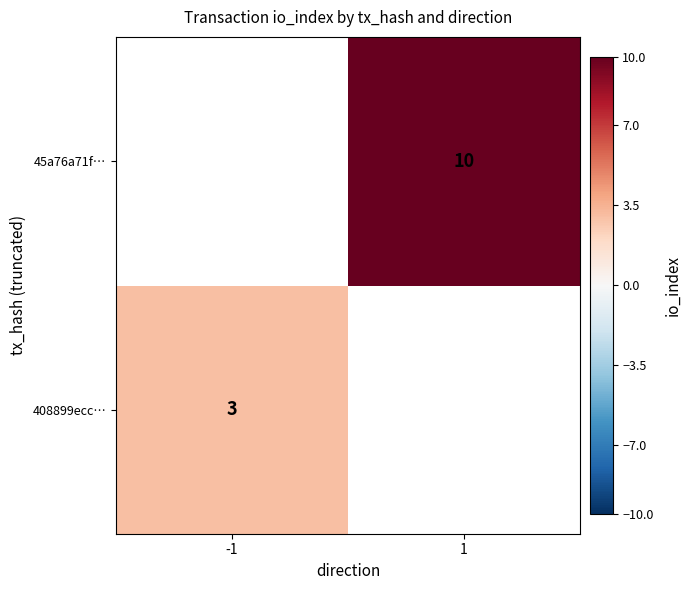

True or false: 408899ecc… has a value of 1 at -1.

False